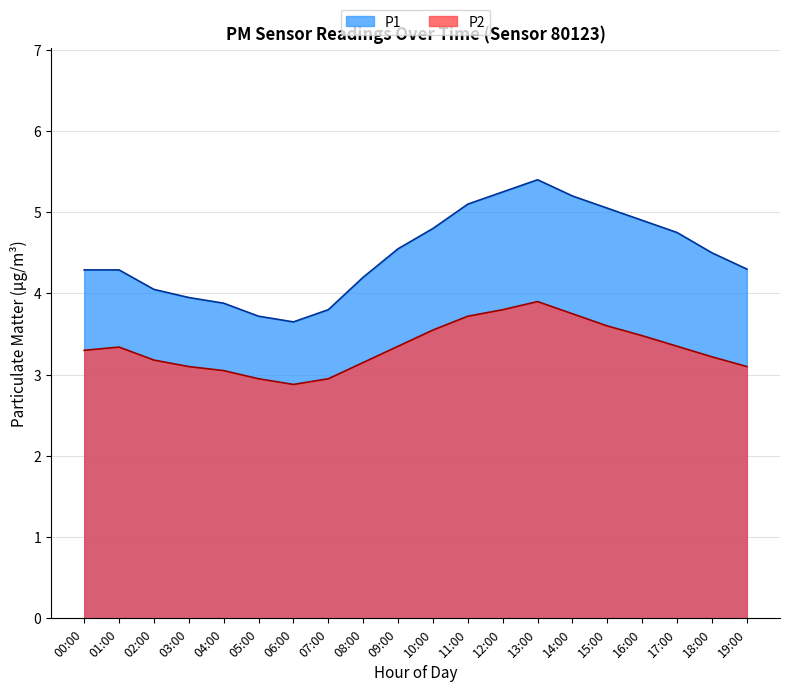

Is it true that P2 equals 3.5 at 16:00?

True